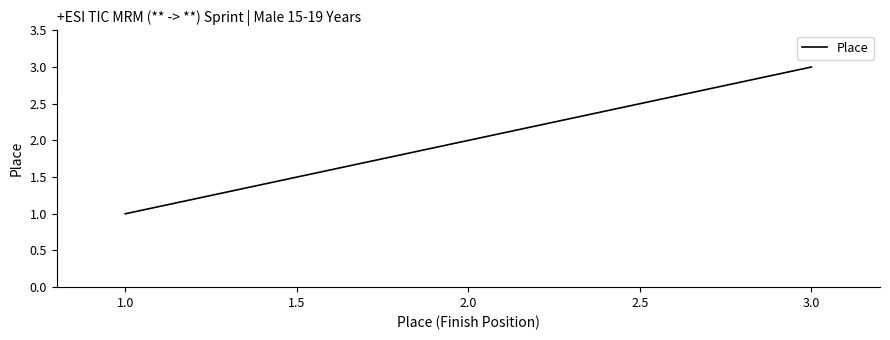

Rank the categories by value from lowest to highest.

1.0, 2.0, 3.0